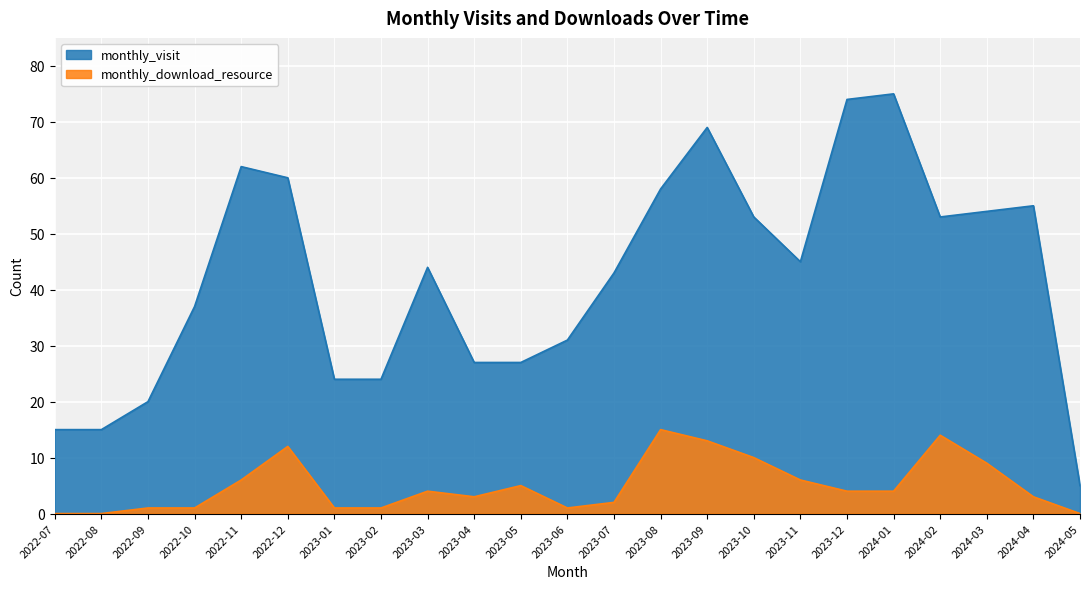

How many distinct data groups are displayed?

2